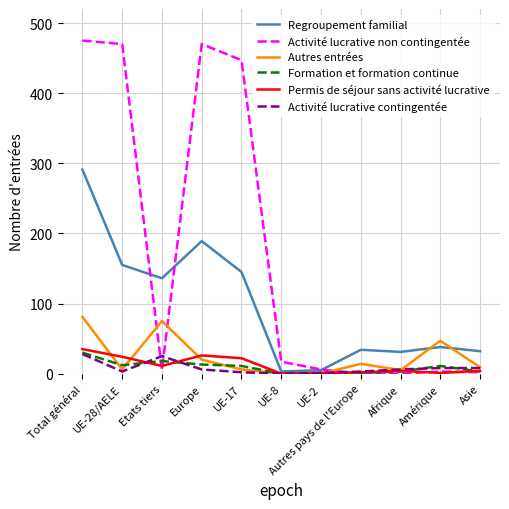

Which series has the largest total across all categories?

Activité lucrative non contingentée